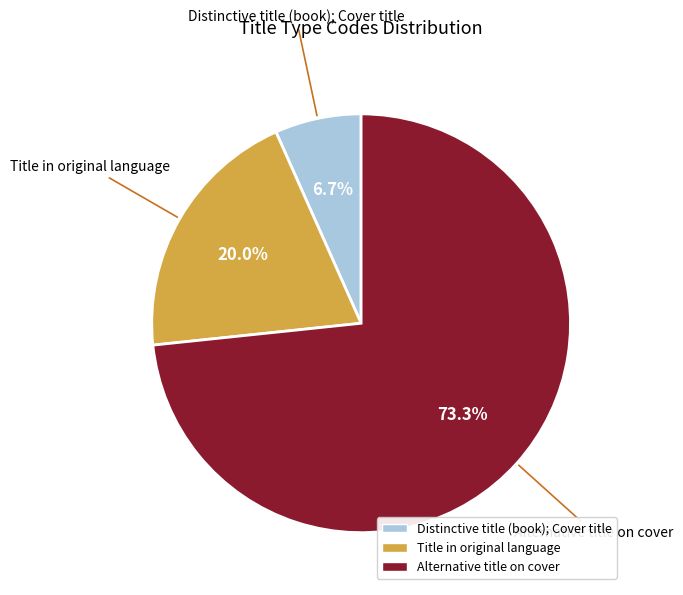

Does any single category account for the majority?

Yes